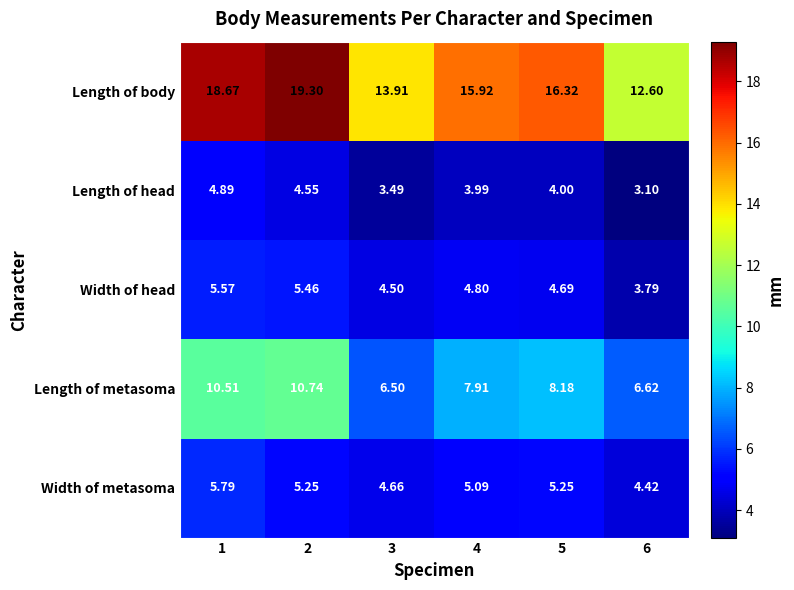

What is the total value across all series at 4?

37.7